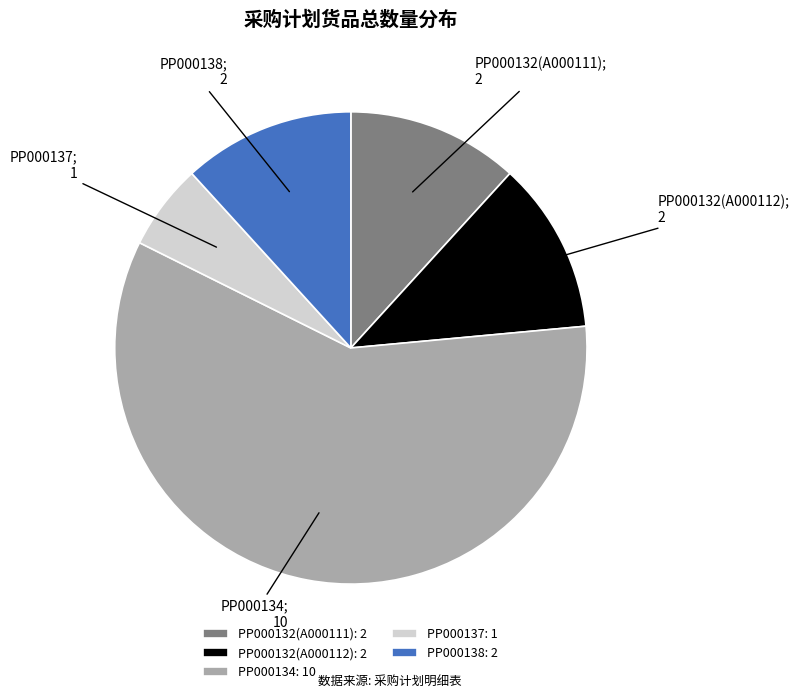

What is the largest slice in the pie chart?

PP000134: 10